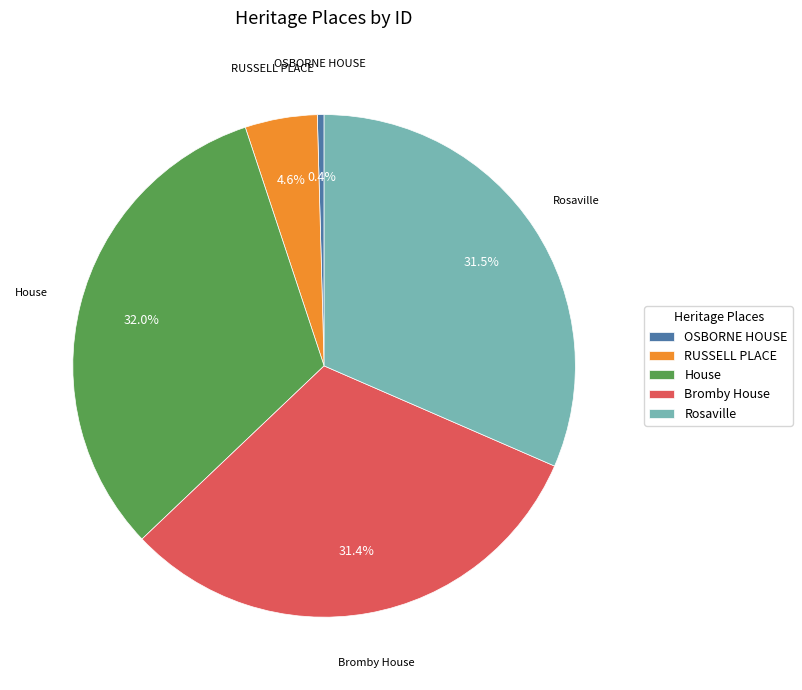

What percentage is NOT represented by RUSSELL PLACE?

95.4%